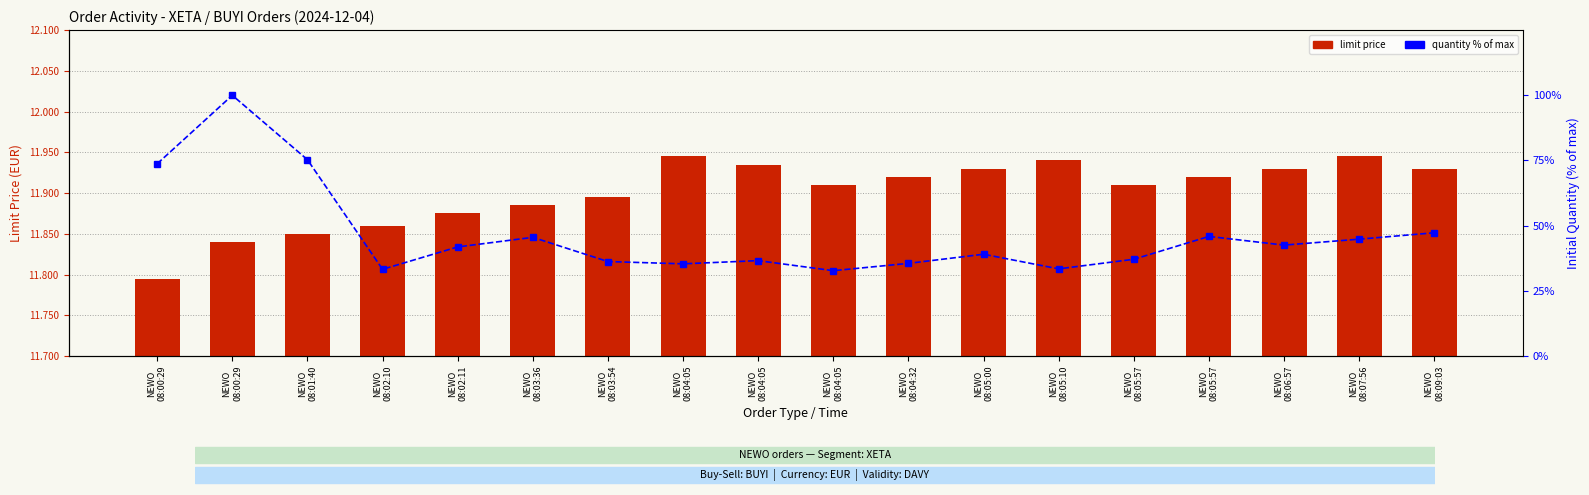

What are all the series names shown in the legend?

limit price, quantity % of max